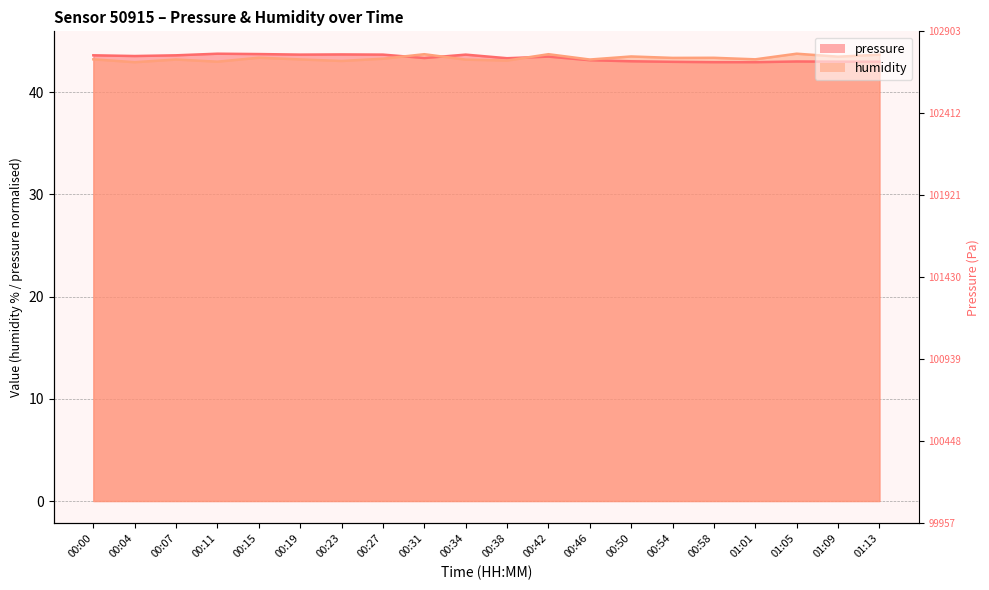

At which category is the sum across all series the highest?

00:42